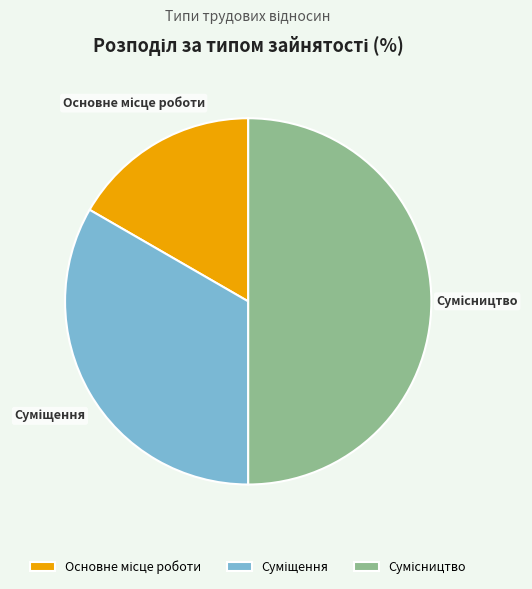

Count the number of slices in the pie.

3